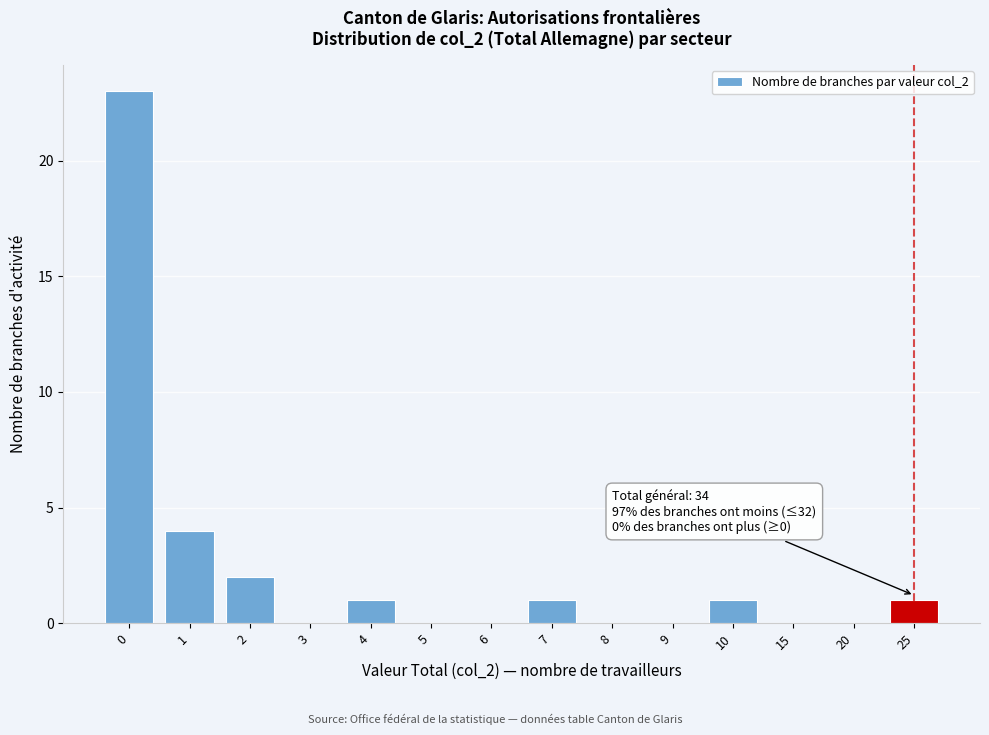

Reading left to right, transcribe all the data shown in this chart.

0=23	1=4	2=2	3=0	4=1	5=0	6=0	7=1	8=0	9=0	10=1	15=0	20=0	25=1